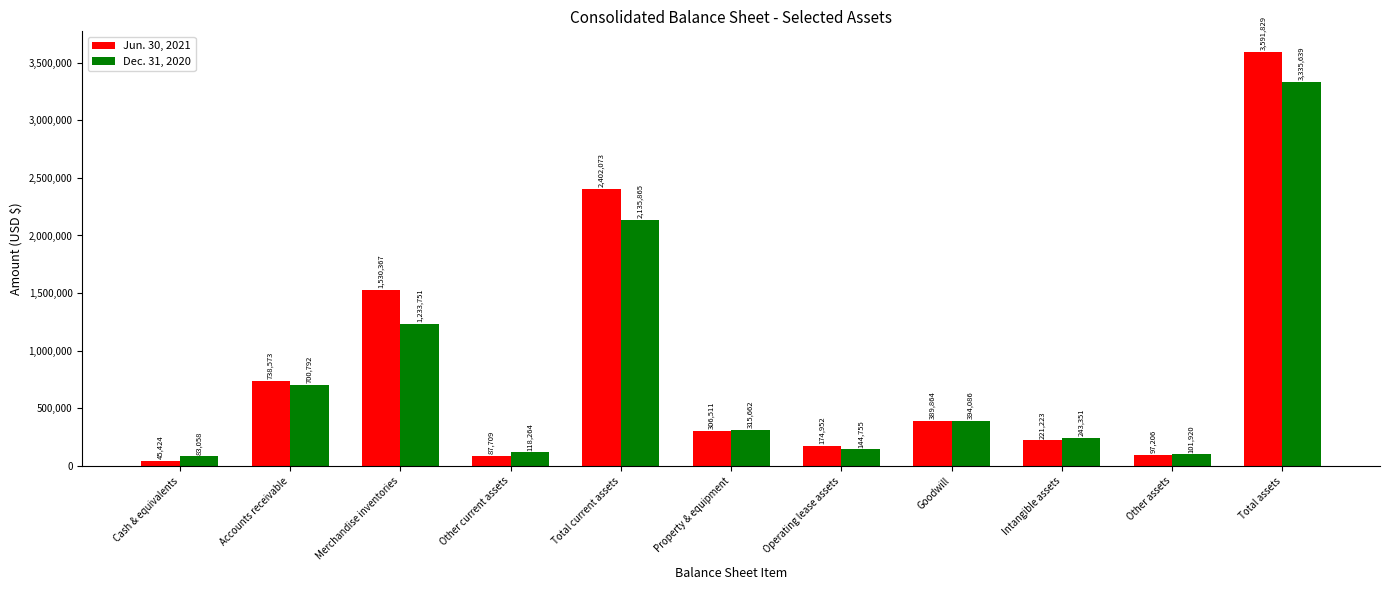

What is the label of the 9th bar from the right?

Merchandise inventories